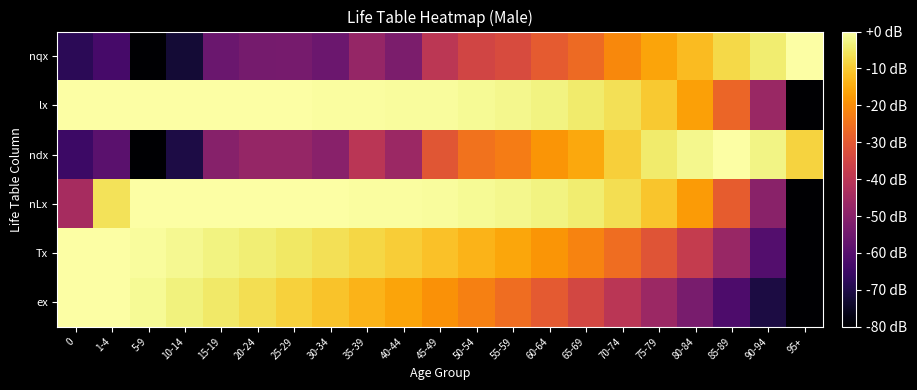

How many data points does each series have?

21